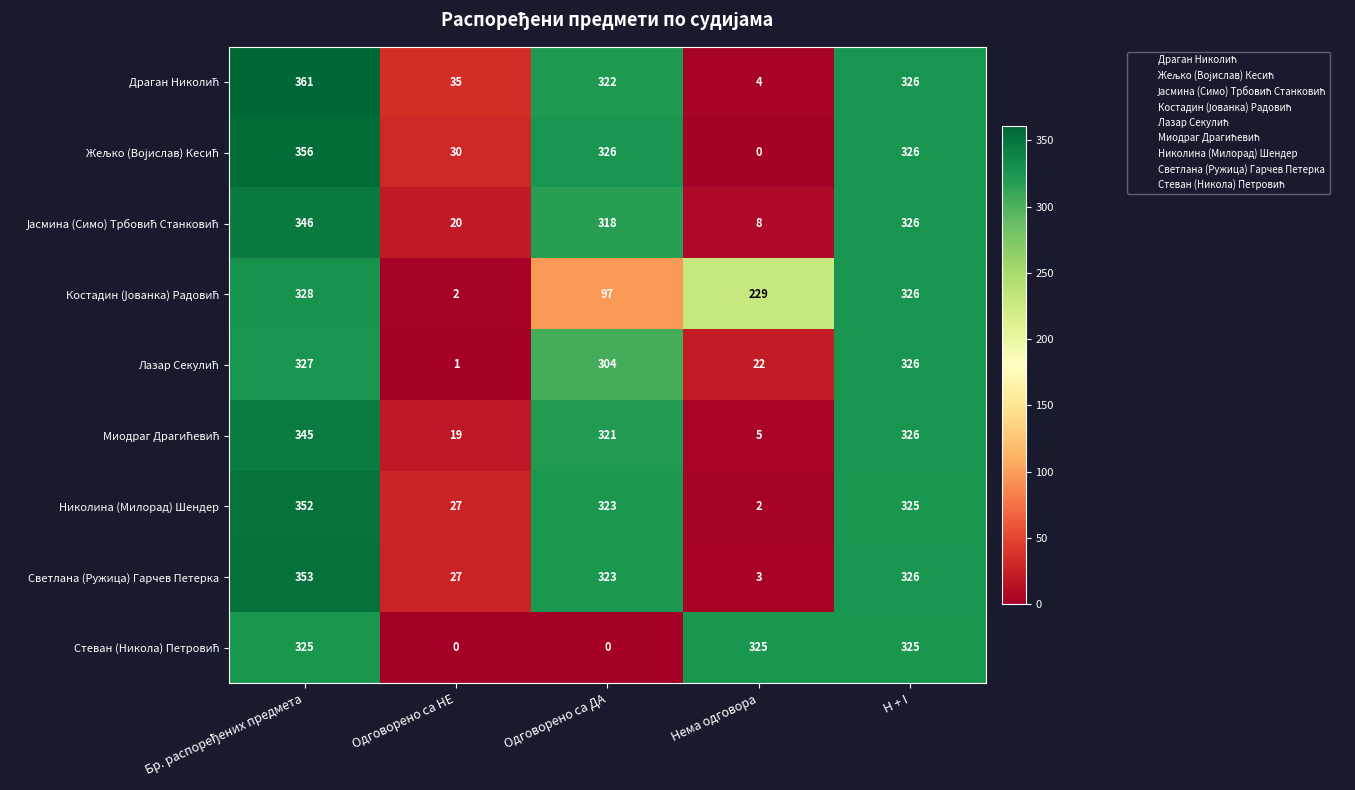

What is the total value across all series at Нема одговора?

598